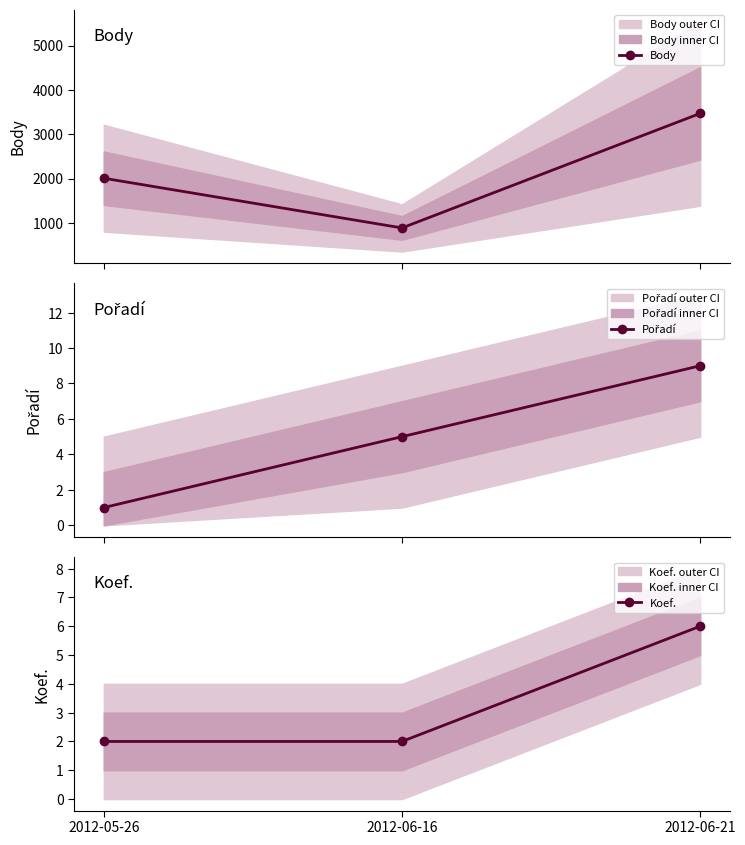

Reading left to right, list all the values displayed in this chart.

Body: 2008	887	3469
Pořadí: 1	5	9
Koef.: 2	2	6